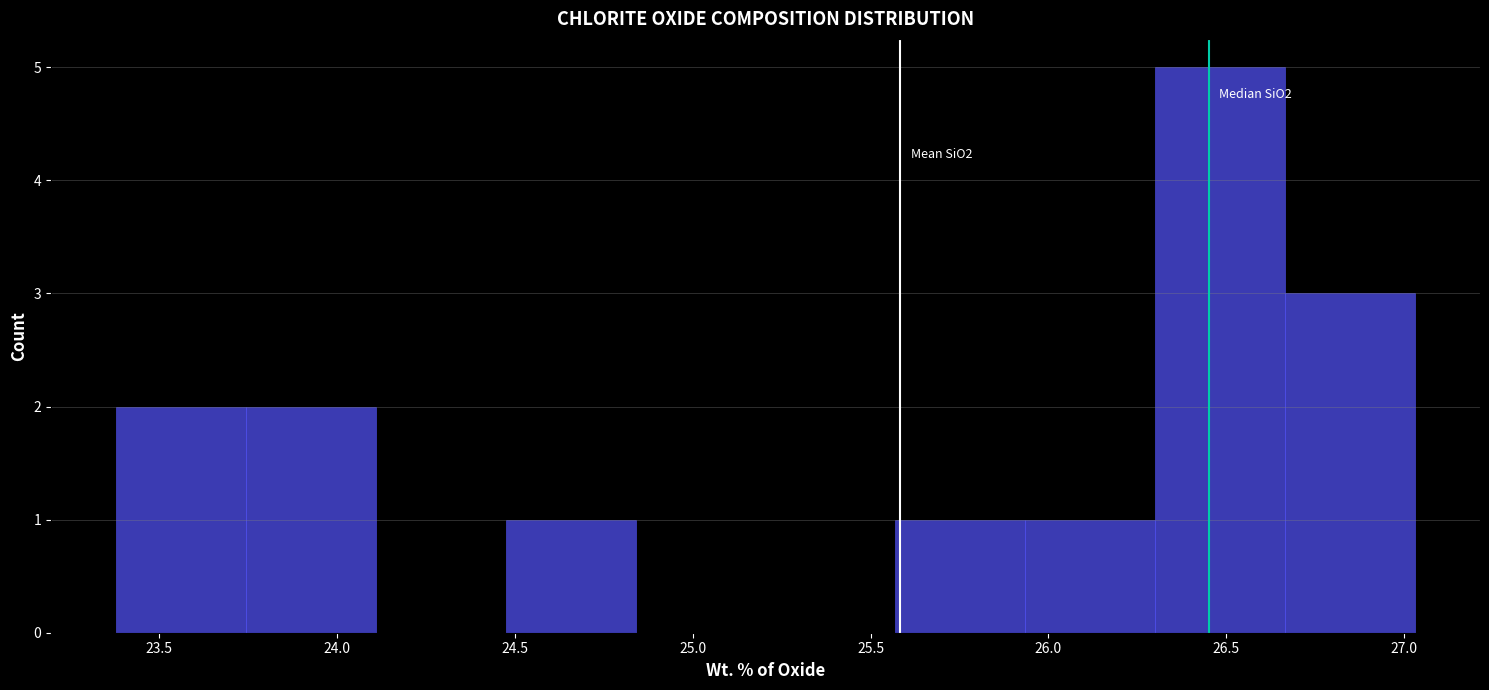

Over which range of the x-axis is the bar tallest?

26.300 to 26.665